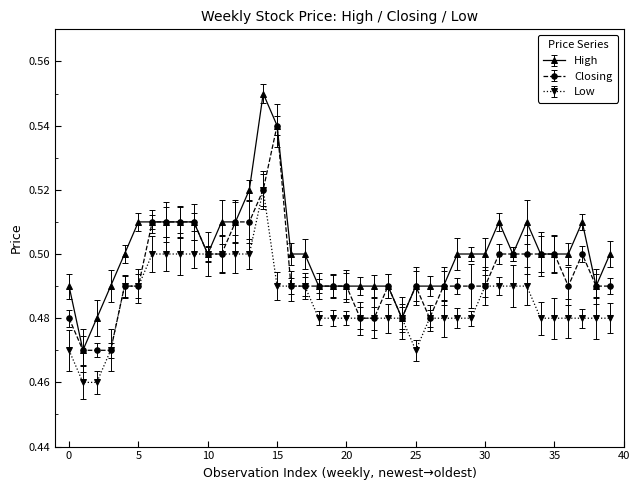

Which series has the largest total across all categories?

High